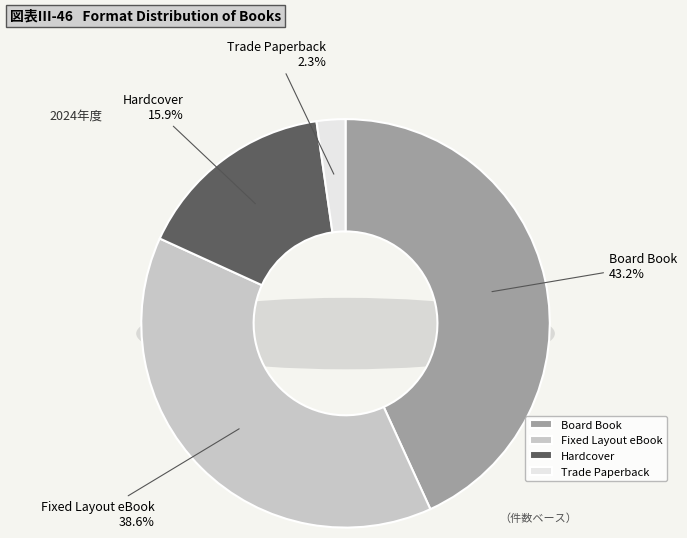

What is the ratio of the value at Fixed Layout eBook to the value at Board Book?

0.9